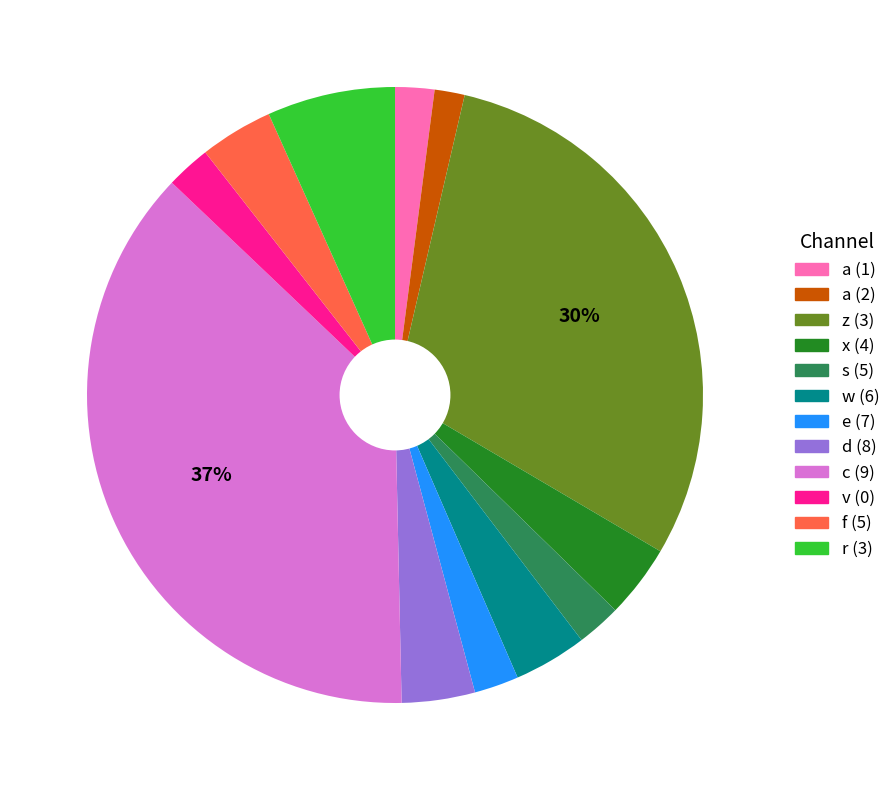

Is it true that e (7) is 10% of the pie?

False